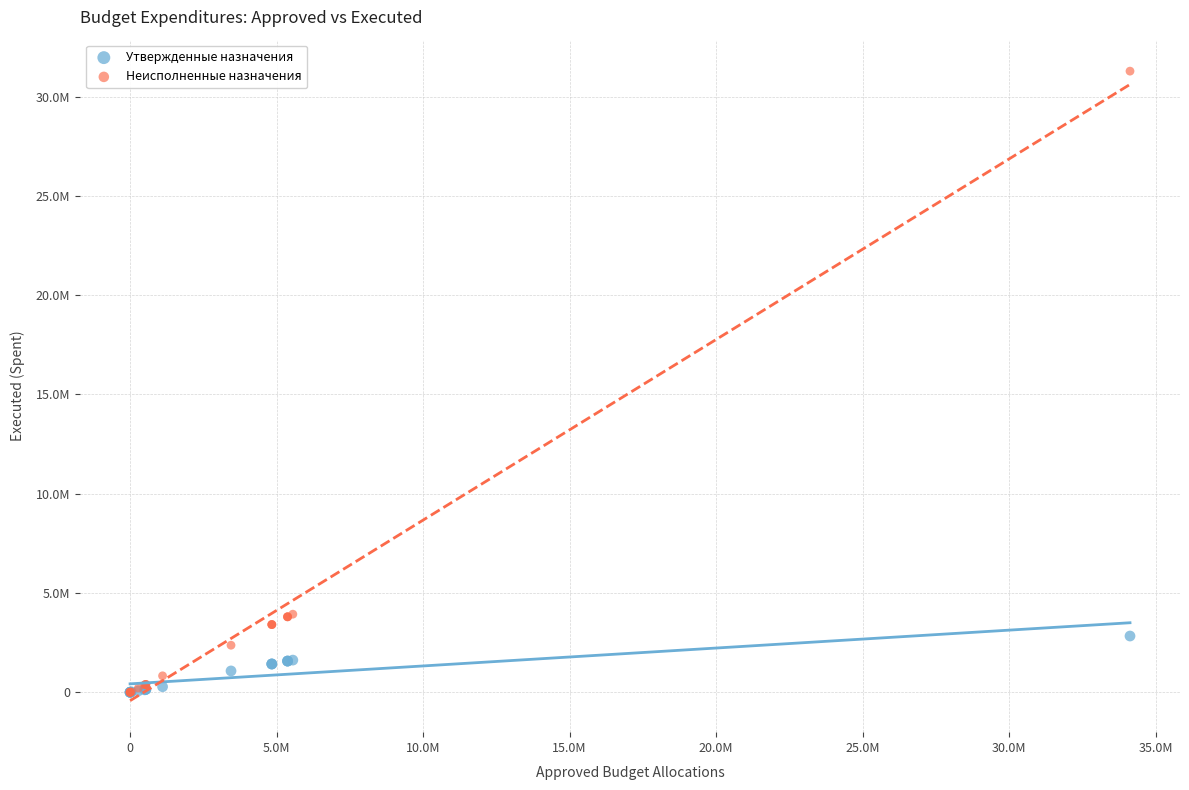

Which series has the widest spread of Y values?

Неисполненные назначения